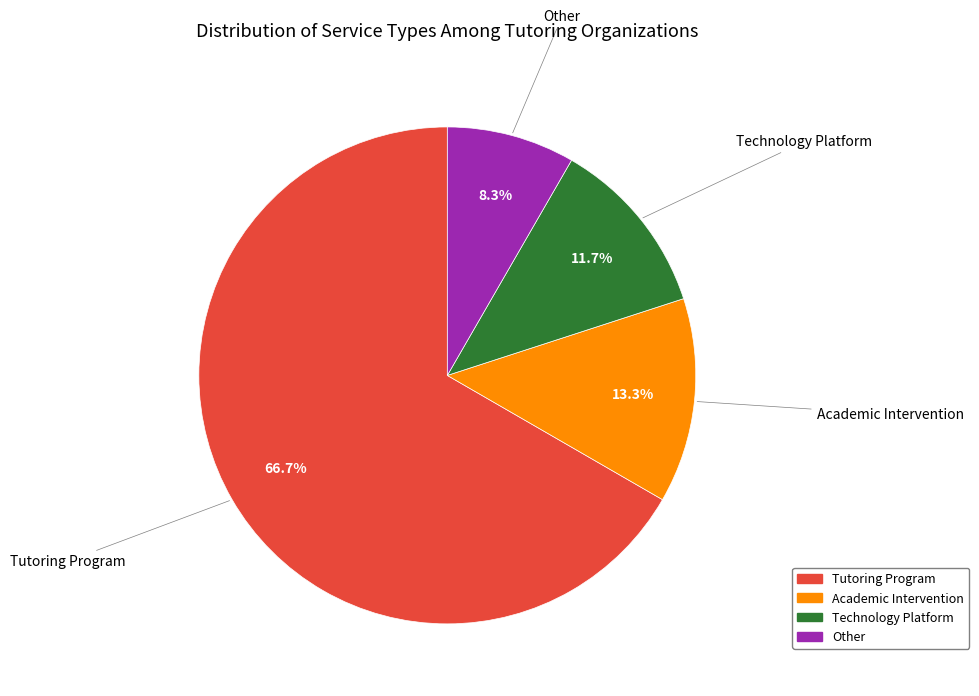

Rank the categories by value from lowest to highest.

Other, Technology Platform, Academic Intervention, Tutoring Program